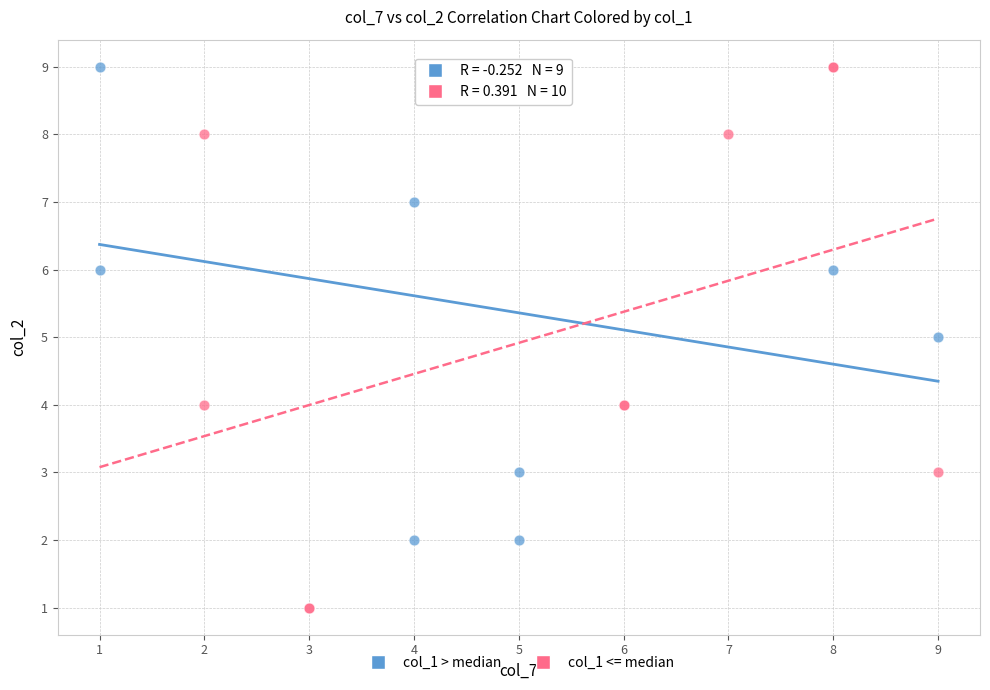

Which series reaches the minimum Y coordinate?

col_1 <= median